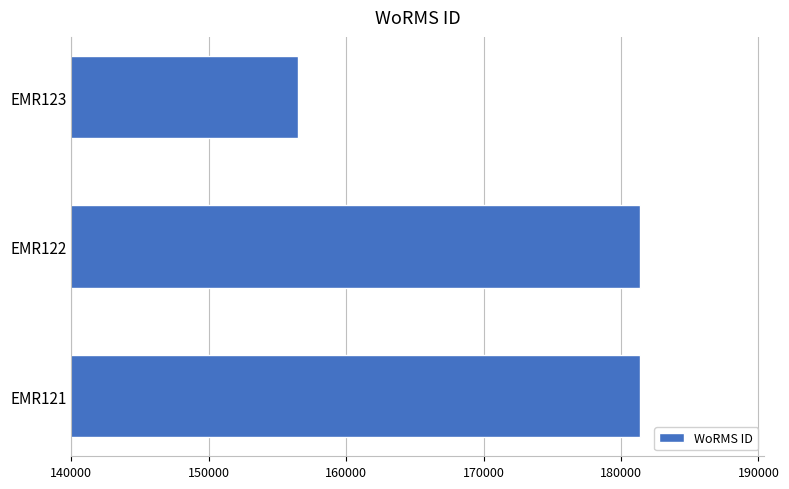

What is the difference between the maximum and minimum values?

24870